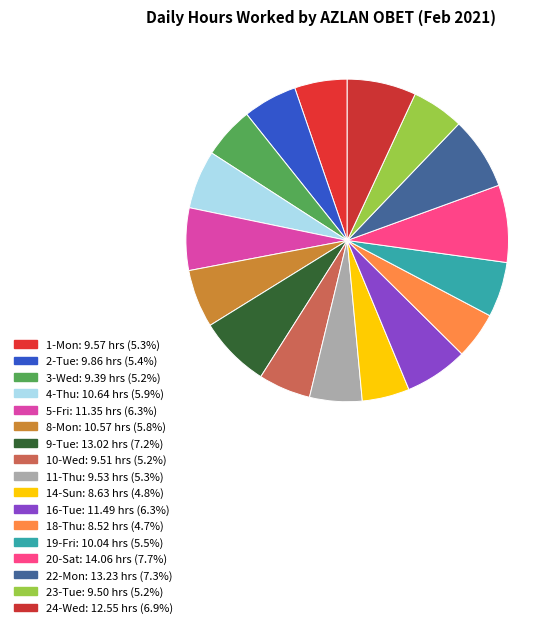

Count the number of slices in the pie.

17